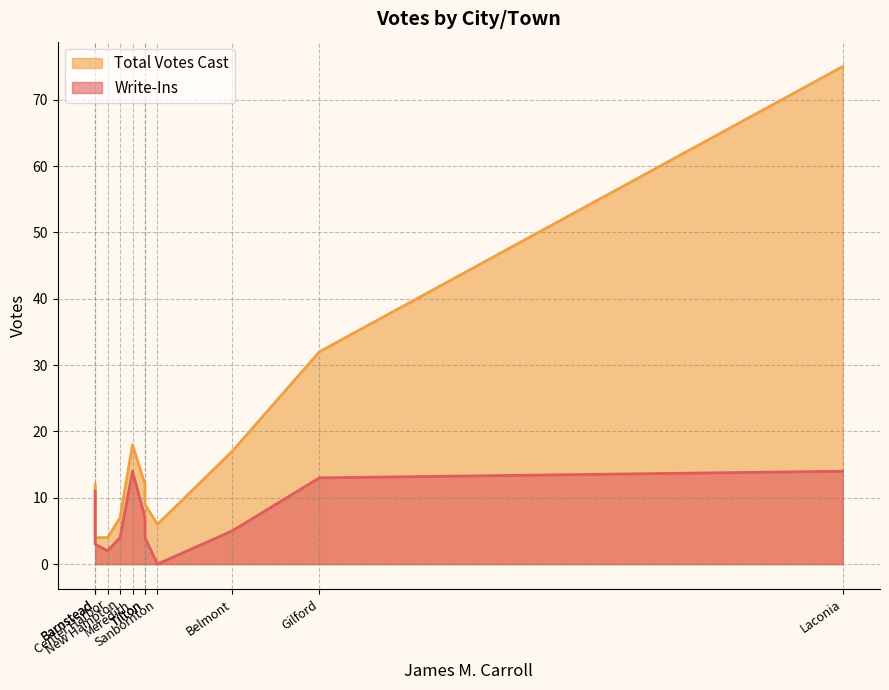

What is the sum of the Write-Ins values at Belmont and New Hampton?

9